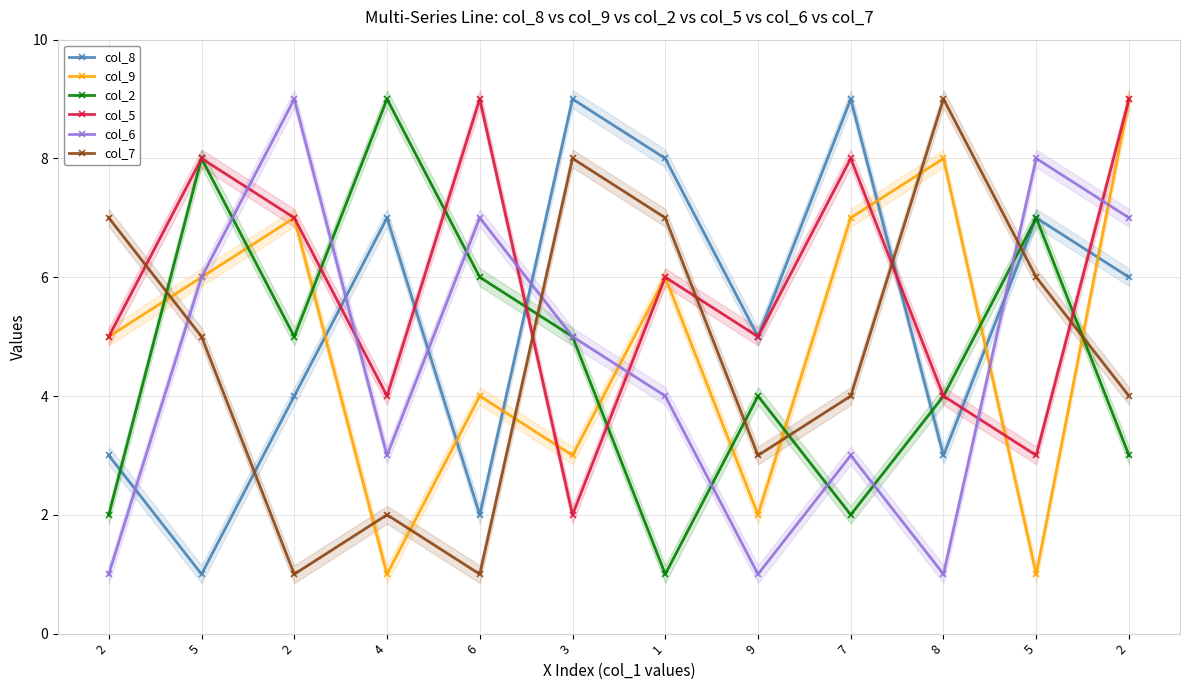

Is this an area chart (filled region under the line)?

No